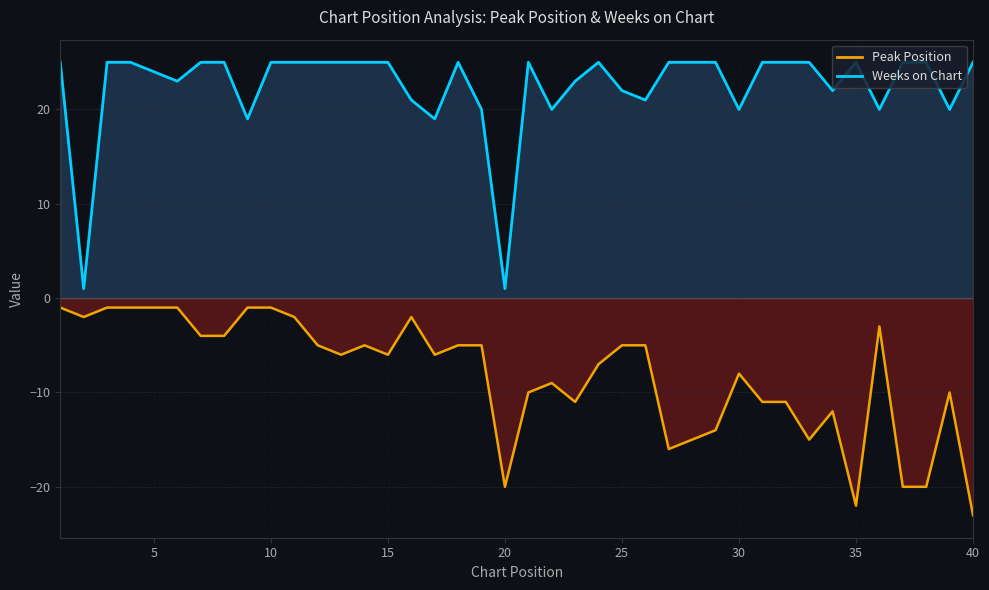

True or false: Weeks on Chart and Peak Position intersect in this chart.

False